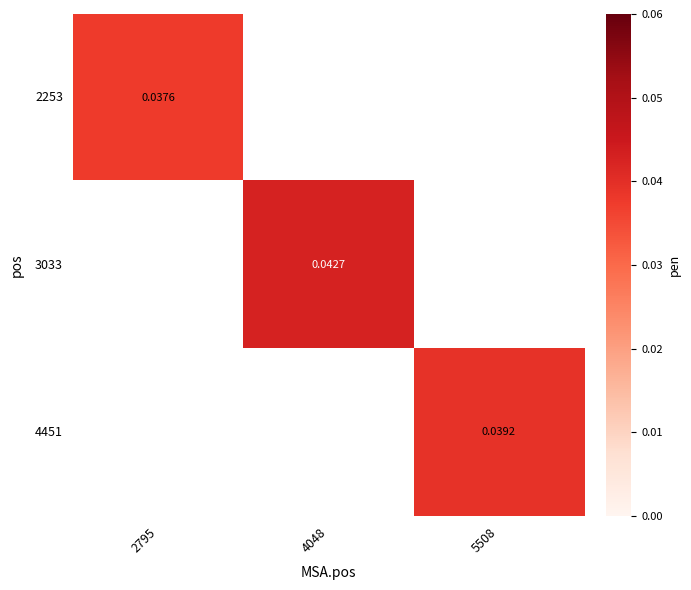

Where does the 3033 series first go above 0?

4048